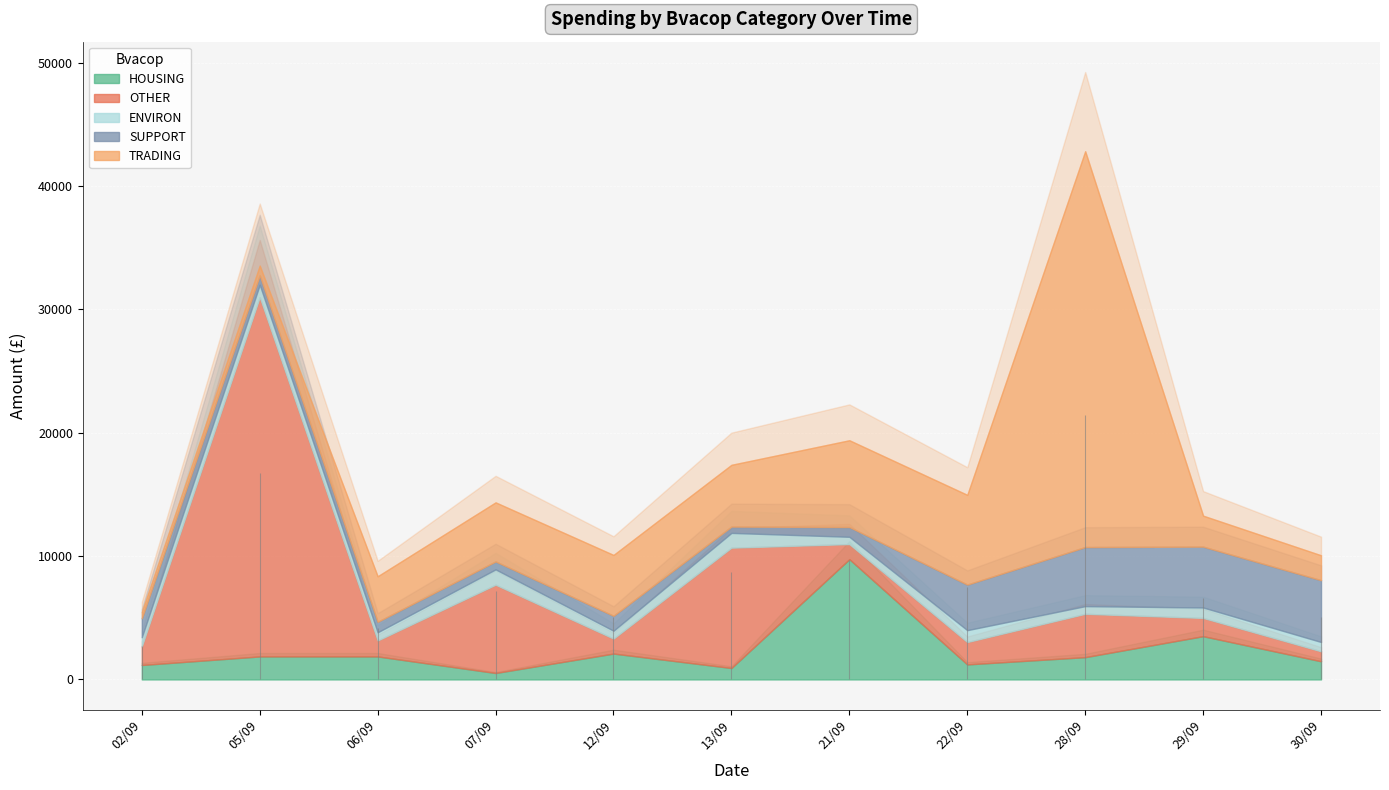

How many times do OTHER and TRADING cross each other?

5